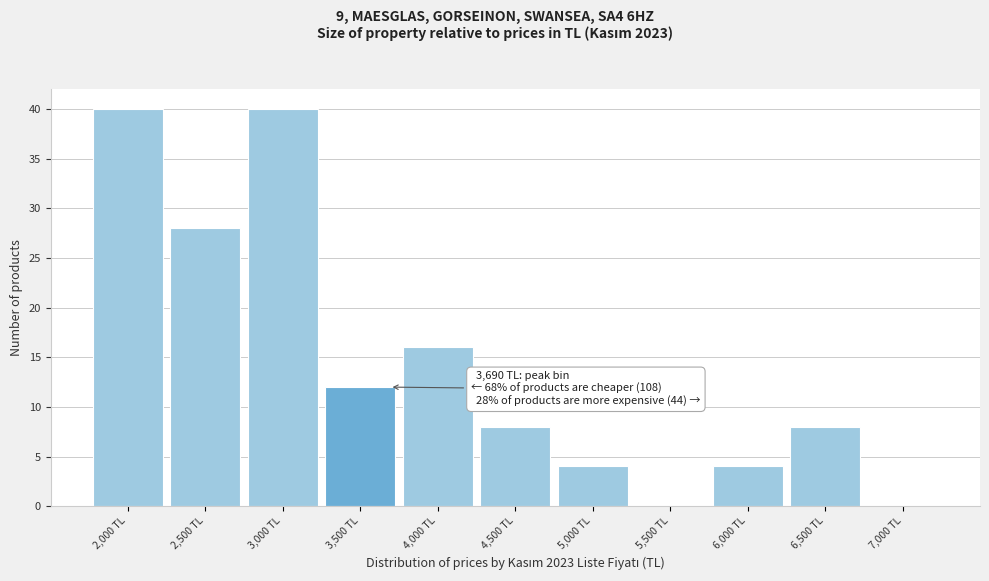

Reading left to right, transcribe all the data shown in this chart.

2,000 TL=40	2,500 TL=28	3,000 TL=40	3,500 TL=12	4,000 TL=16	4,500 TL=8	5,000 TL=4	5,500 TL=0	6,000 TL=4	6,500 TL=8	7,000 TL=0